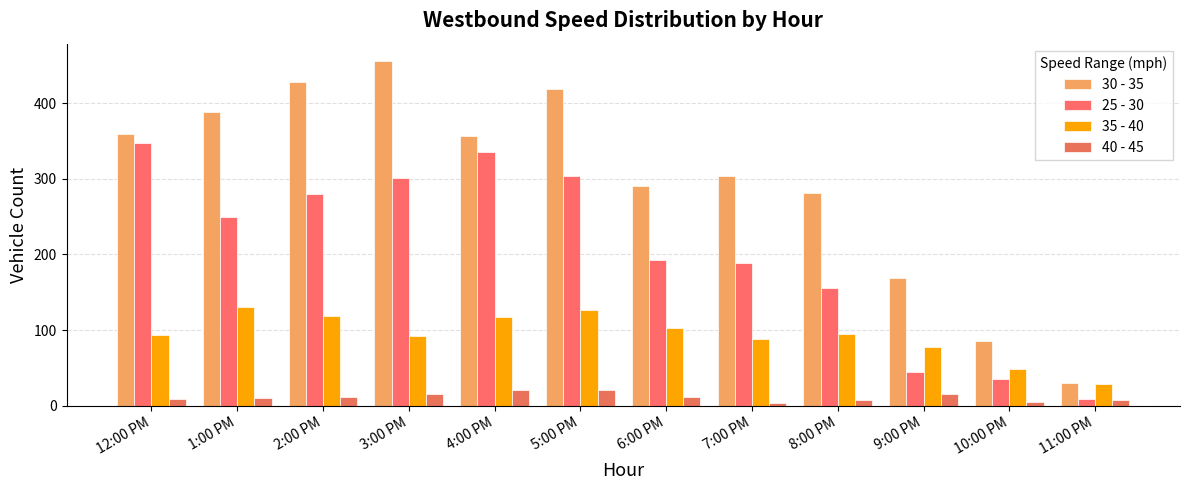

How many distinct data groups are displayed?

4